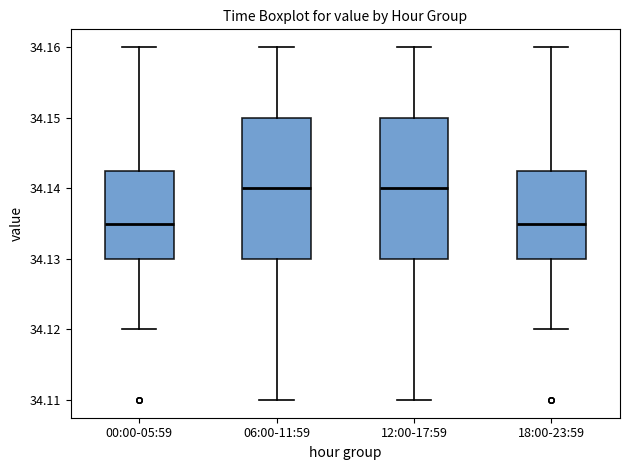

Reading left to right, read every box against the y-axis: the position of its median line, the range the box covers, and the ends of its whiskers. The values are not printed on the chart, so give them approximately, as read against the axis.

00:00-05:59: median 34.135, box 34.130 to 34.143, whiskers 34.120 to 34.160
06:00-11:59: median 34.140, box 34.130 to 34.150, whiskers 34.110 to 34.160
12:00-17:59: median 34.140, box 34.130 to 34.150, whiskers 34.110 to 34.160
18:00-23:59: median 34.135, box 34.130 to 34.143, whiskers 34.120 to 34.160